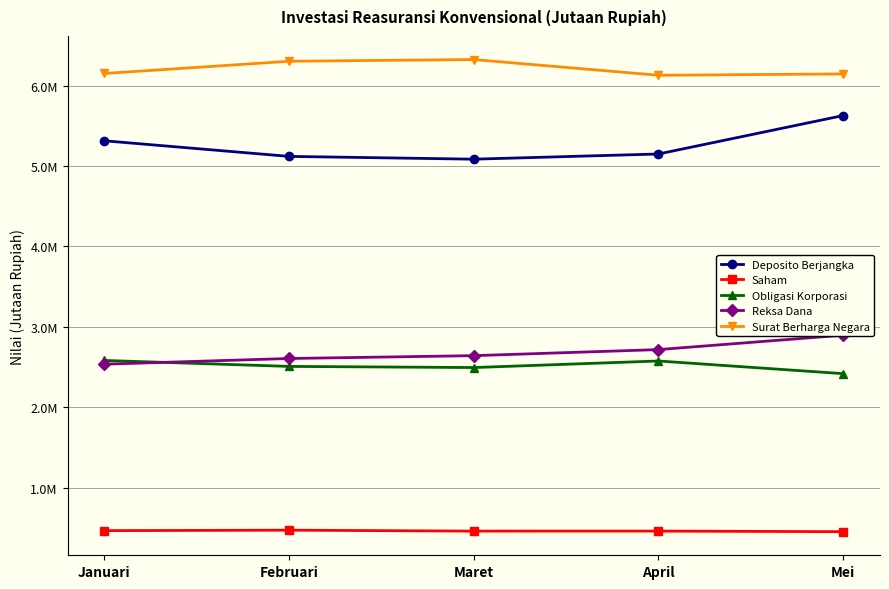

How many data points in Surat Berharga Negara are less than 6152185?

2